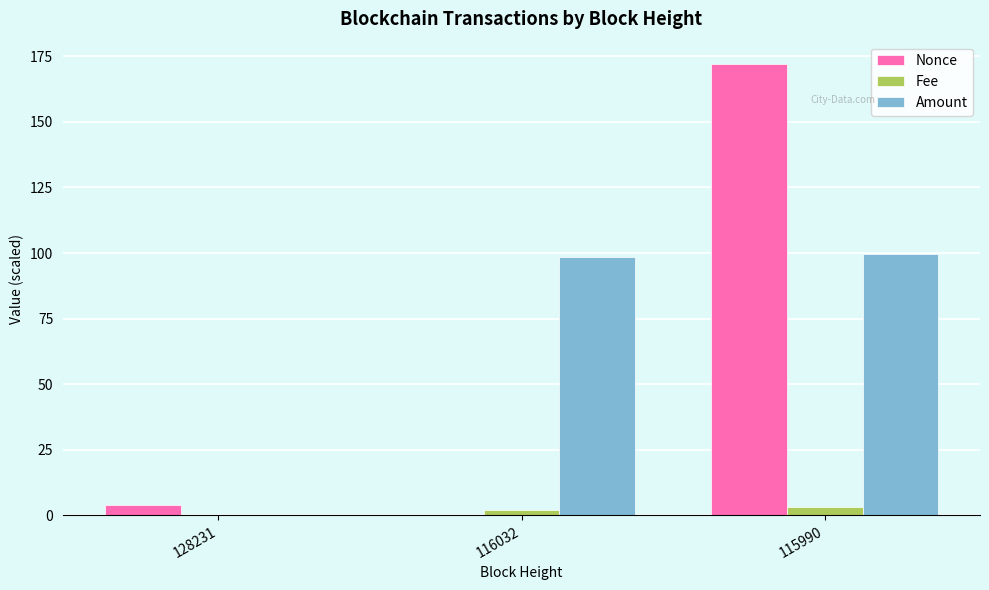

At which category does the chart reach its peak across all series?

115990